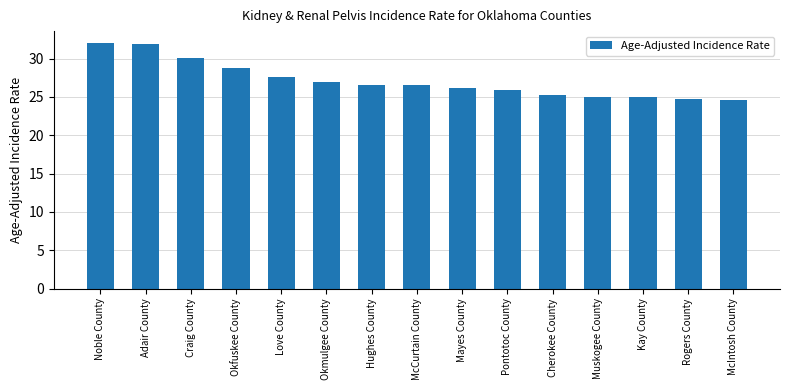

What is the ratio of the value at Kay County to the value at Love County?

0.9